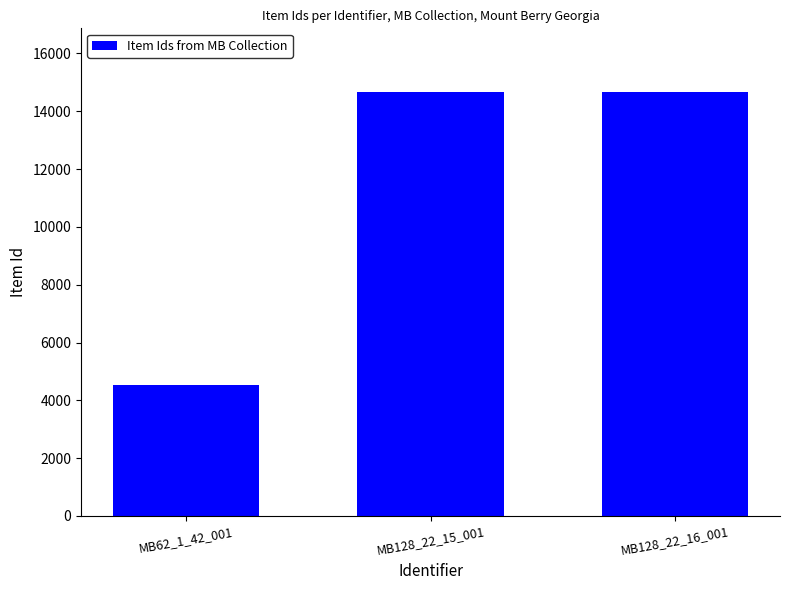

Is it true that the value at MB128_22_15_001 is 8701?

False